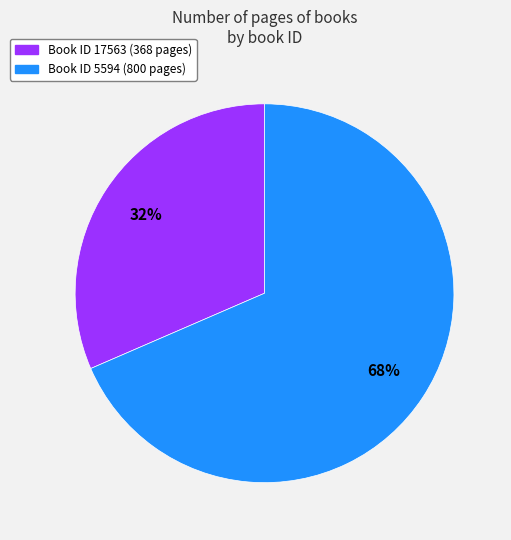

Does any single category account for the majority?

Yes